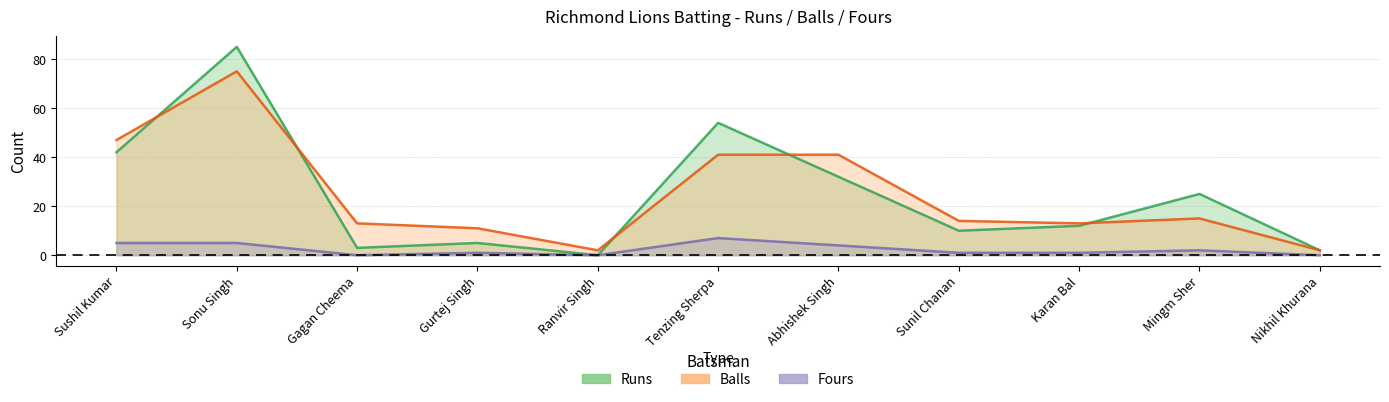

Which series has the largest total across all categories?

Balls